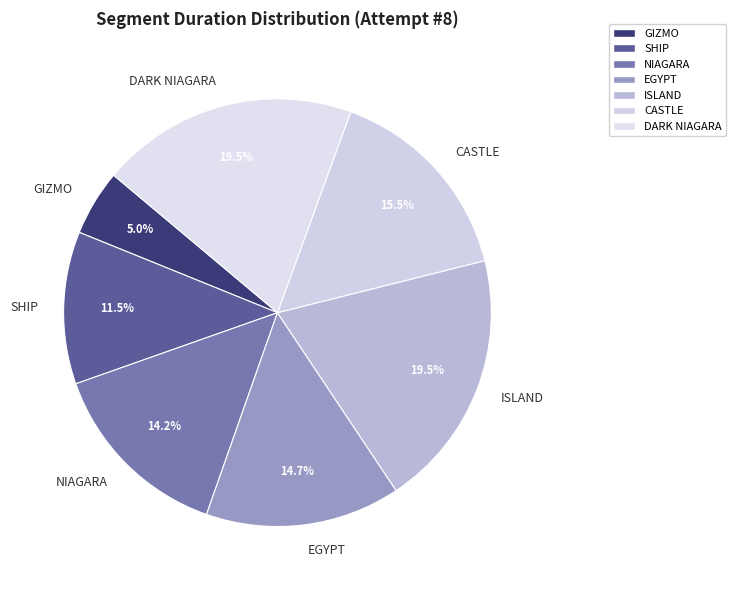

To the nearest percent, what percentage of the pie is NIAGARA?

14%